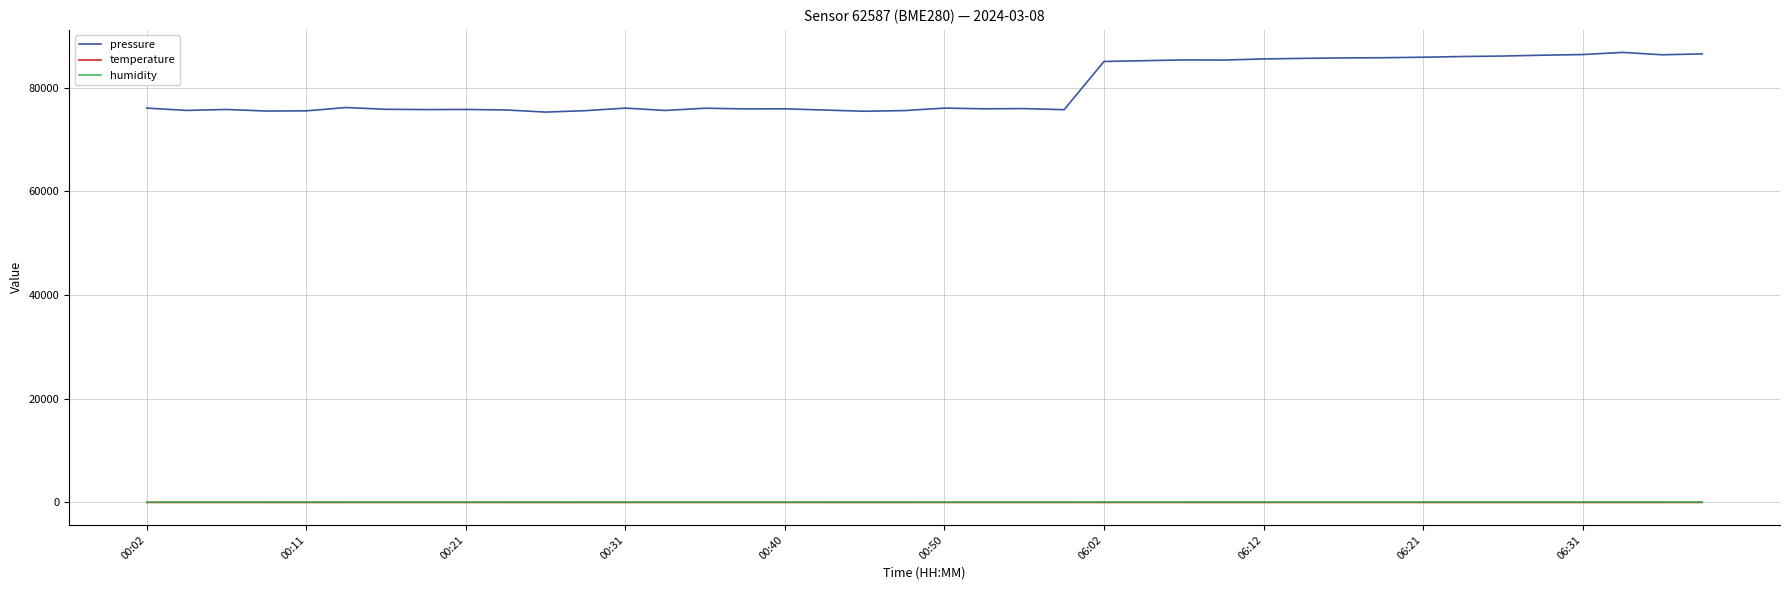

Which series has the largest total across all categories?

pressure